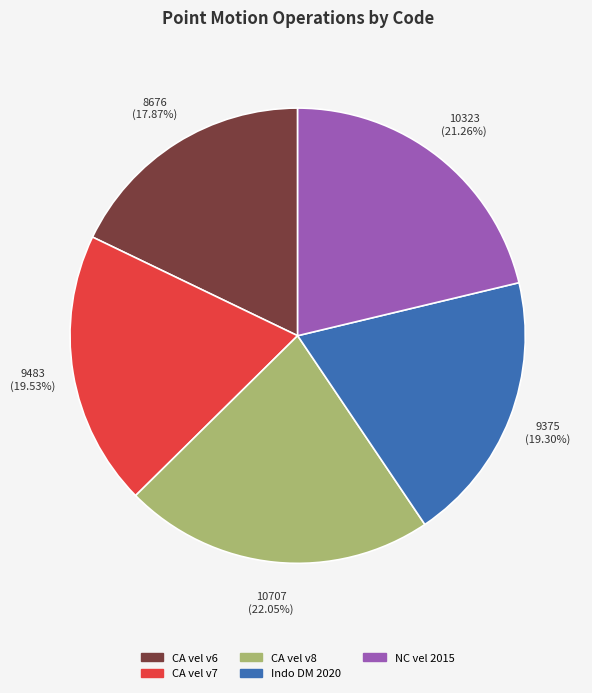

Is the sum of CA vel v8 and CA vel v7 greater than half?

No